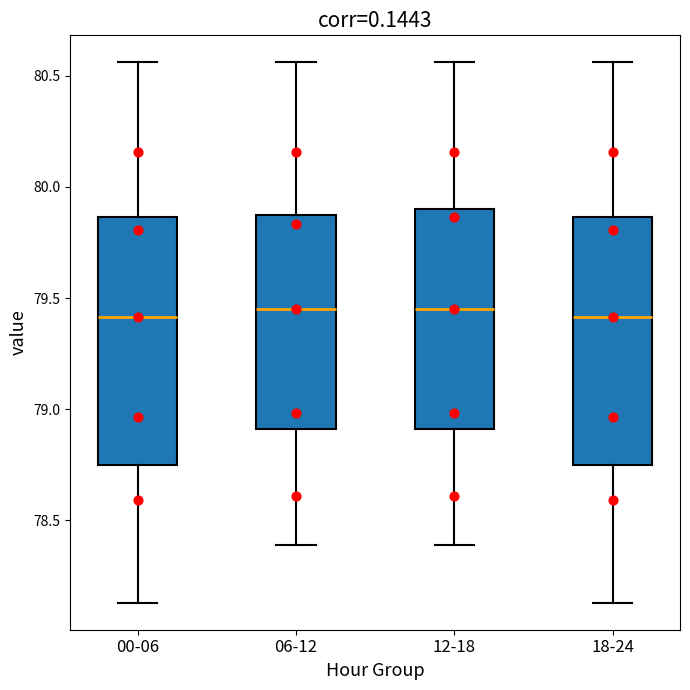

Reading left to right, transcribe this box plot: for each box, give where its median line is, the range the box spans, and where its two whiskers end, as read against the y-axis. The values are not printed on the chart, so give them approximately, as read against the axis.

00-06: median 79.40, box 78.75 to 79.85, whiskers 78.15 to 80.55
06-12: median 79.45, box 78.90 to 79.90, whiskers 78.40 to 80.55
12-18: median 79.45, box 78.90 to 79.90, whiskers 78.40 to 80.55
18-24: median 79.40, box 78.75 to 79.85, whiskers 78.15 to 80.55